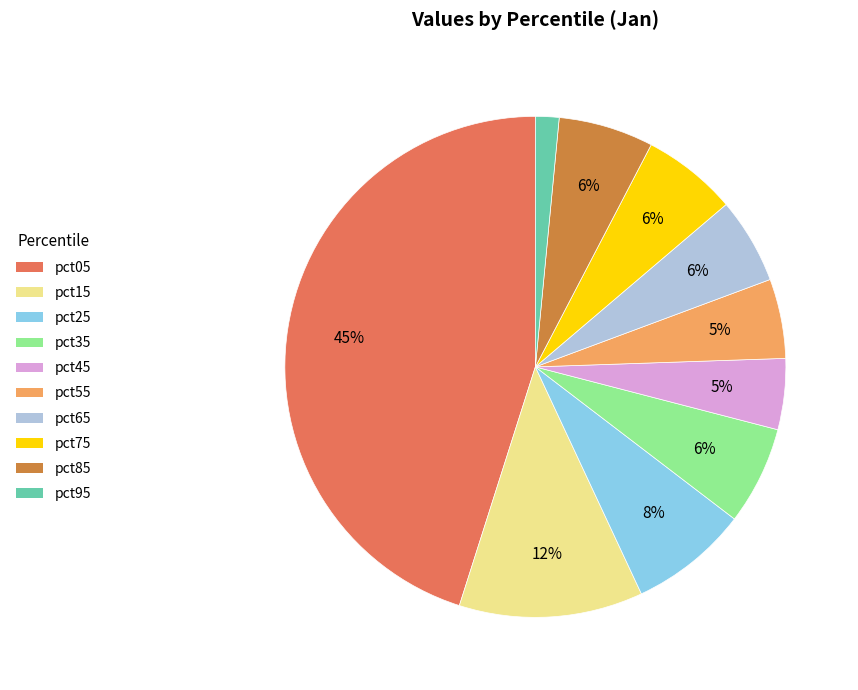

How many slices are in this pie chart?

10